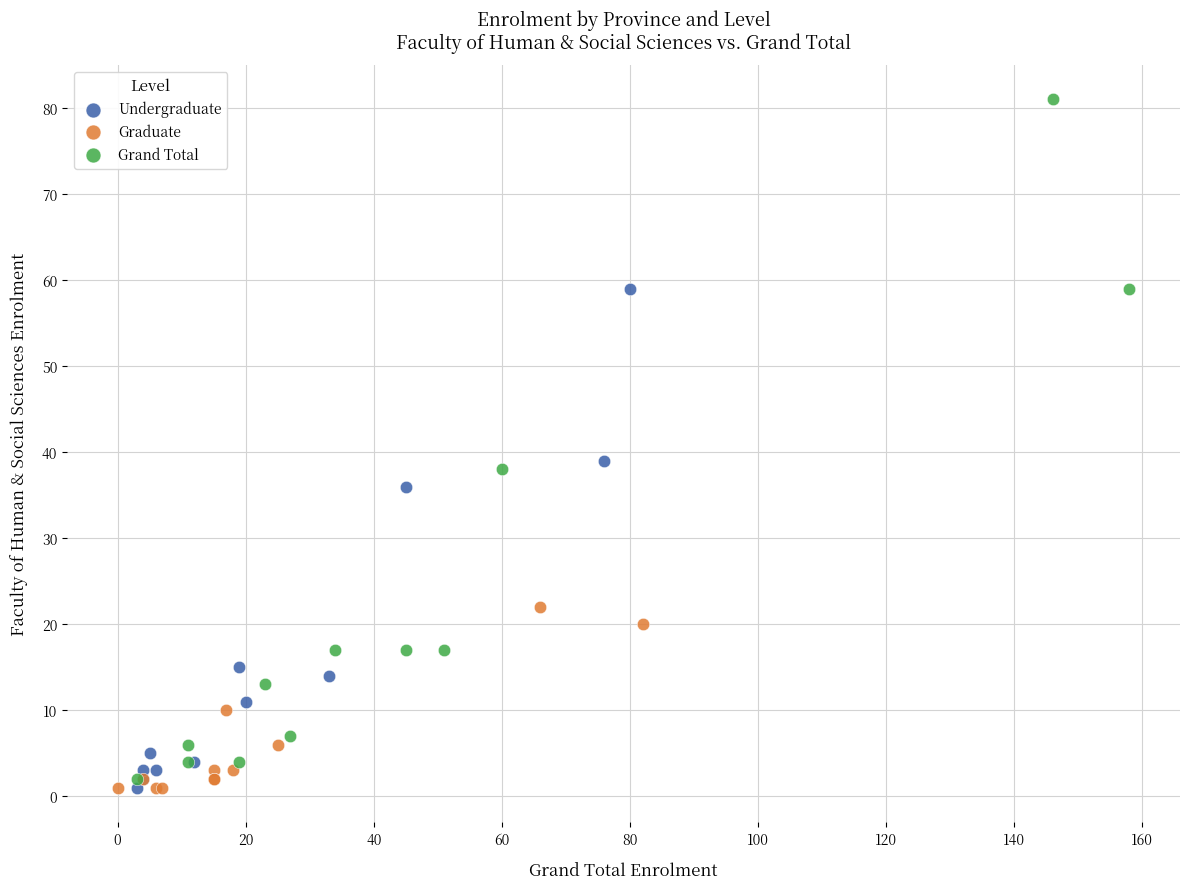

What are all the series names shown in the legend?

Undergraduate, Graduate, Grand Total